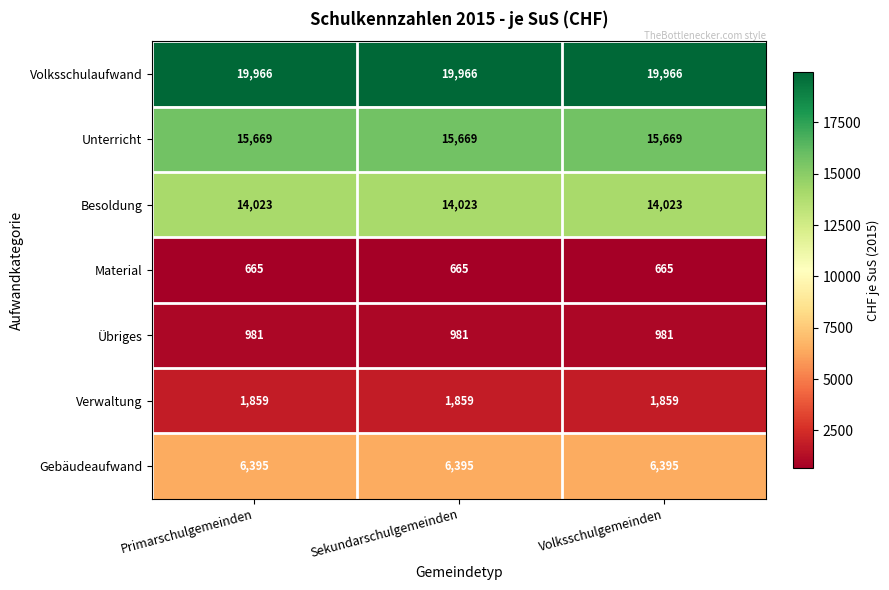

What is the approximate value of Gebäudeaufwand at Volksschulgemeinden?

6395